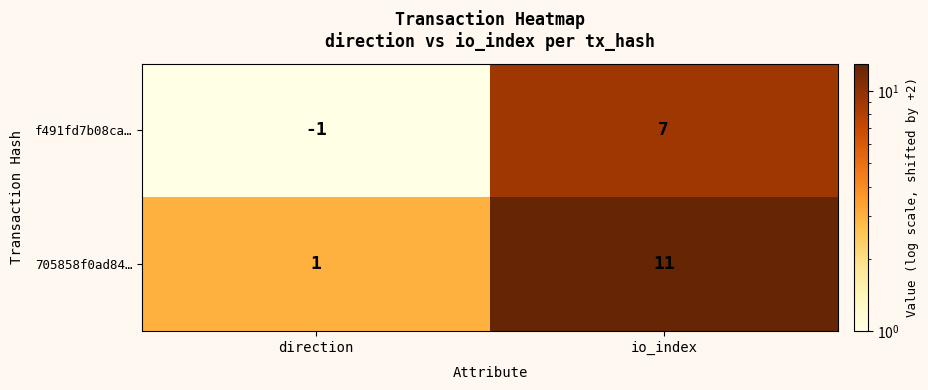

Reading left to right, transcribe all the data shown in this chart.

f491fd7b08ca…: direction=-1	io_index=7
705858f0ad84…: direction=1	io_index=11